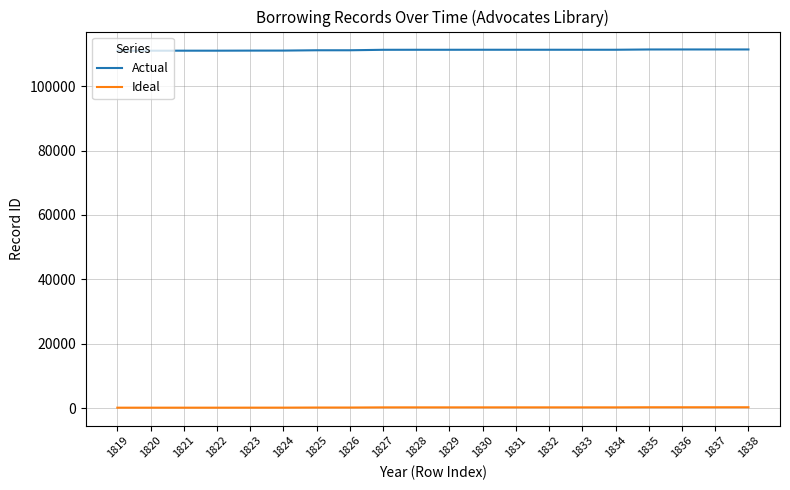

True or false: Actual and Ideal intersect in this chart.

False